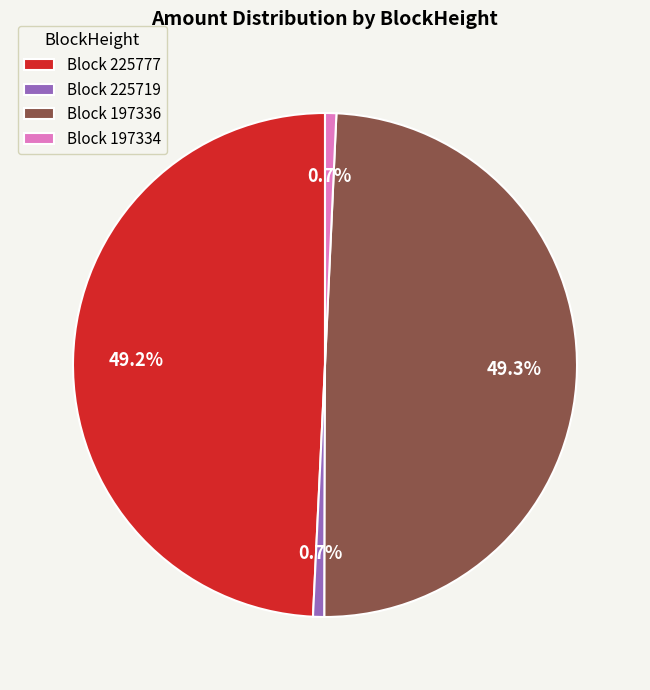

Which has a higher value, Block 225777 or Block 197334?

Block 225777